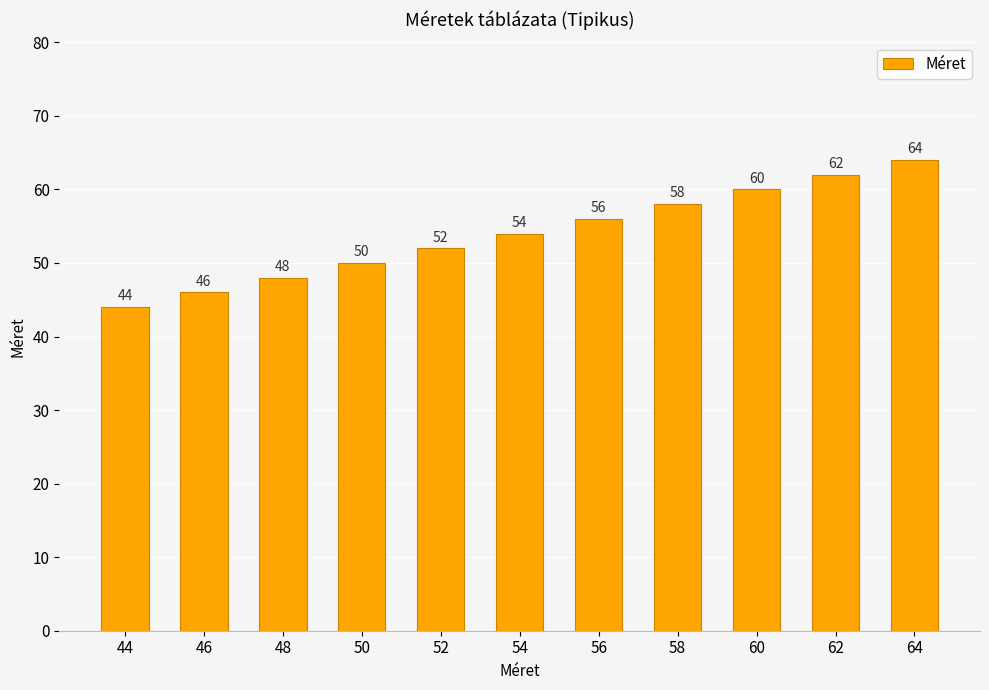

Does the chart contain any negative values?

No